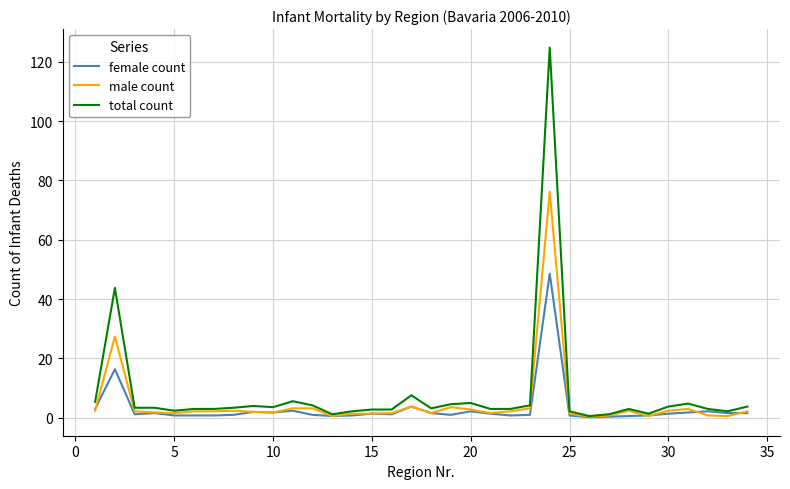

List the series in order of their peak value, highest first.

total count, male count, female count